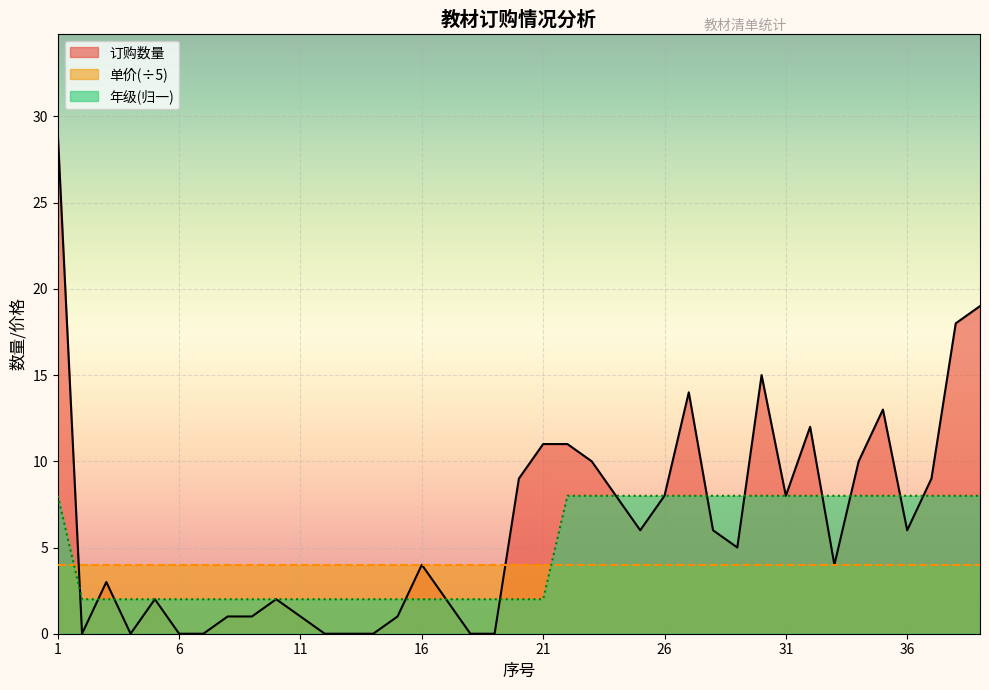

Between which two adjacent categories do 订购数量 and 年级 first intersect?

1 and 2